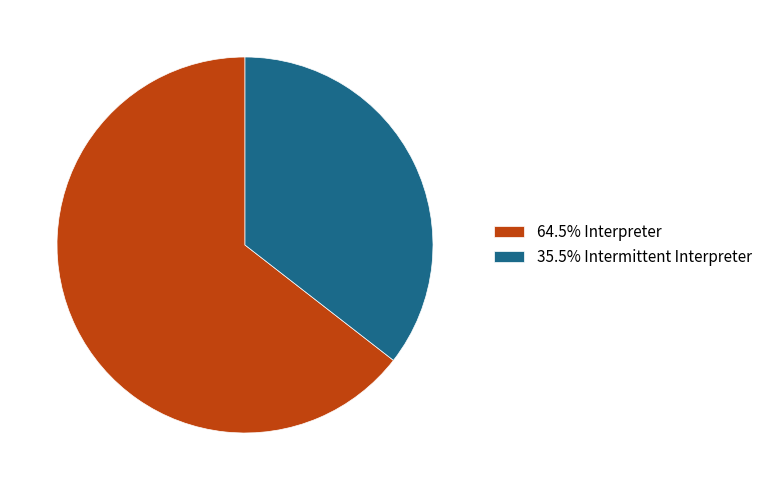

What is the ratio of the value at 64.5% Interpreter to the value at 35.5% Intermittent Interpreter?

1.8